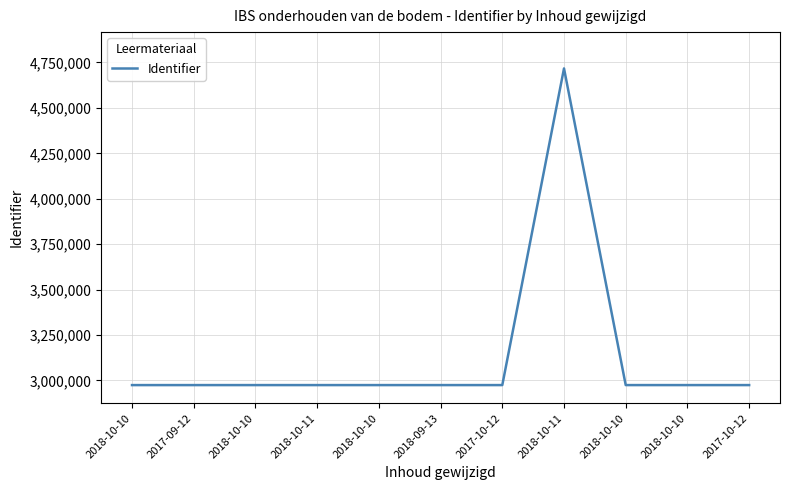

Does the chart have visible grid lines?

Yes